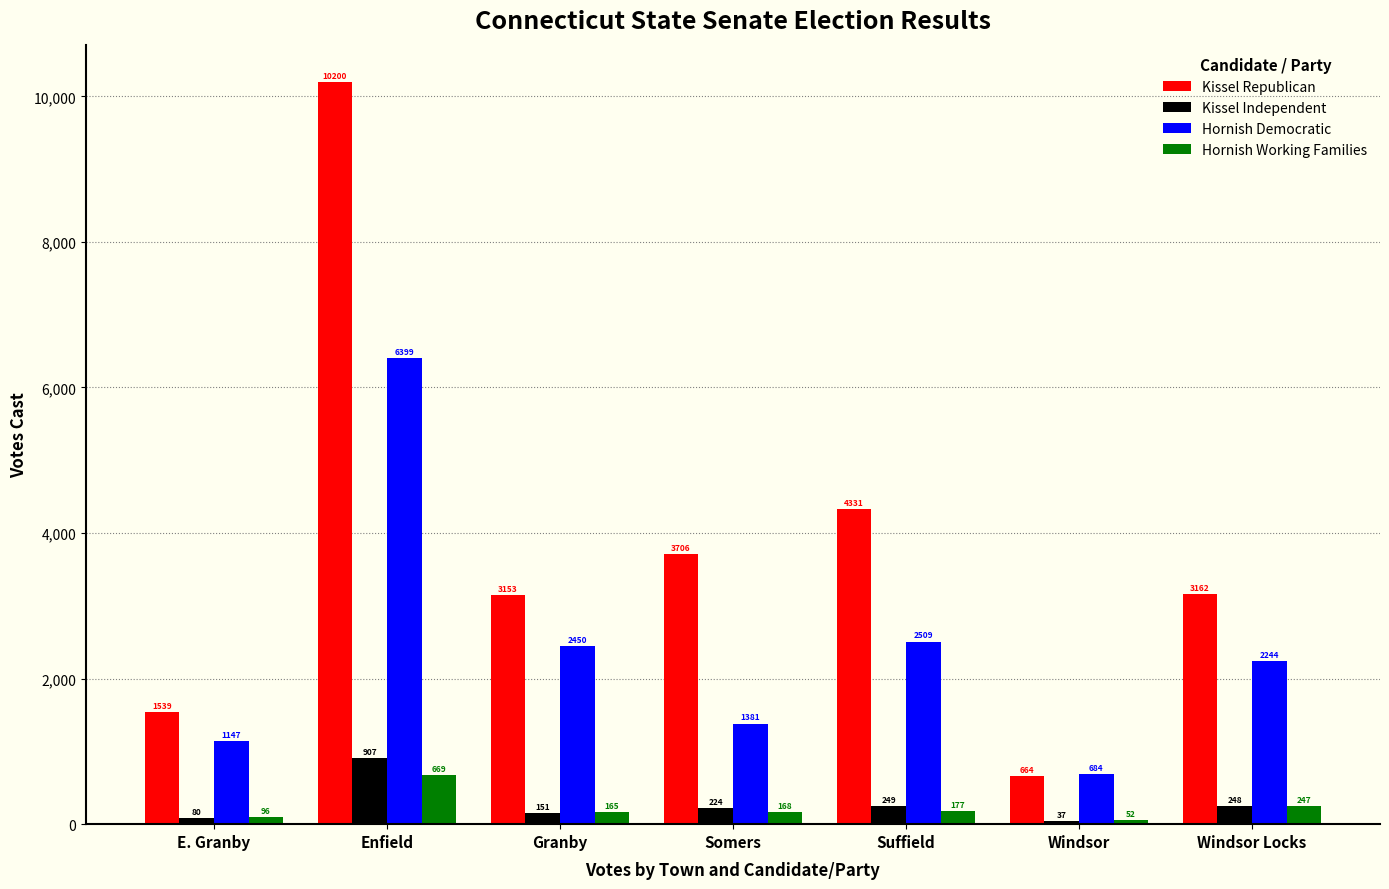

How many bars are there in total?

28